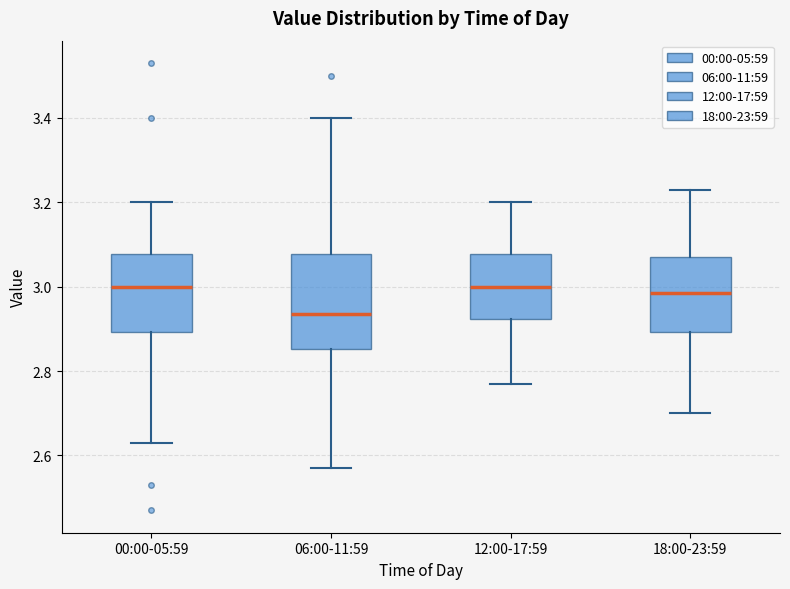

Reading left to right, read every box against the y-axis: the position of its median line, the range the box covers, and the ends of its whiskers. The values are not printed on the chart, so give them approximately, as read against the axis.

00:00-05:59: median 3.00, box 2.90 to 3.08, whiskers 2.64 to 3.20
06:00-11:59: median 2.94, box 2.86 to 3.08, whiskers 2.58 to 3.40
12:00-17:59: median 3.00, box 2.92 to 3.08, whiskers 2.78 to 3.20
18:00-23:59: median 2.98, box 2.90 to 3.08, whiskers 2.70 to 3.24